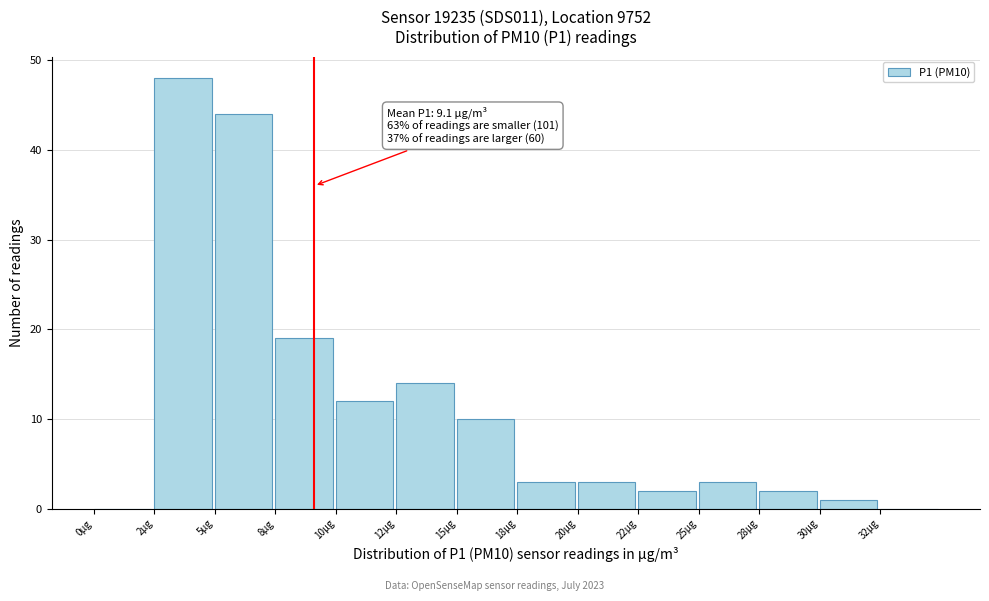

Reading left to right, list all the values displayed in this chart.

0µg=0	2µg=48	5µg=44	8µg=19	10µg=12	12µg=14	15µg=10	18µg=3	20µg=3	22µg=2	25µg=3	28µg=2	30µg=1	32µg=0